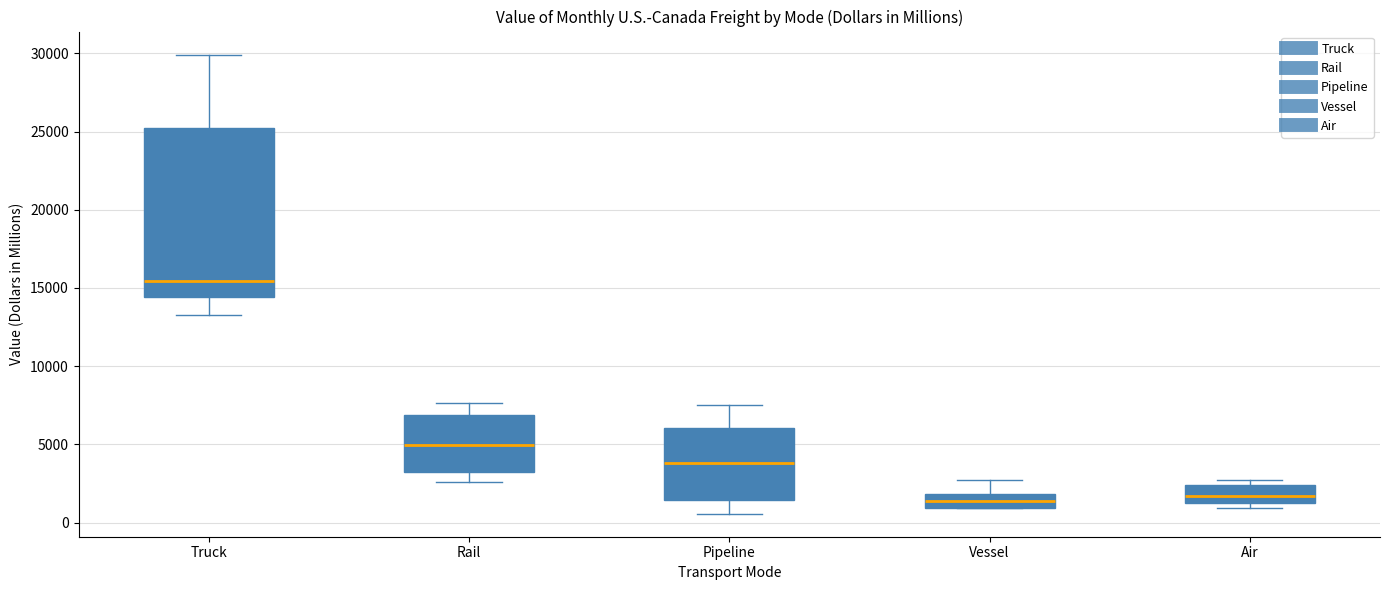

Comparing the boxes themselves (not the whiskers), which one is the tallest?

Truck